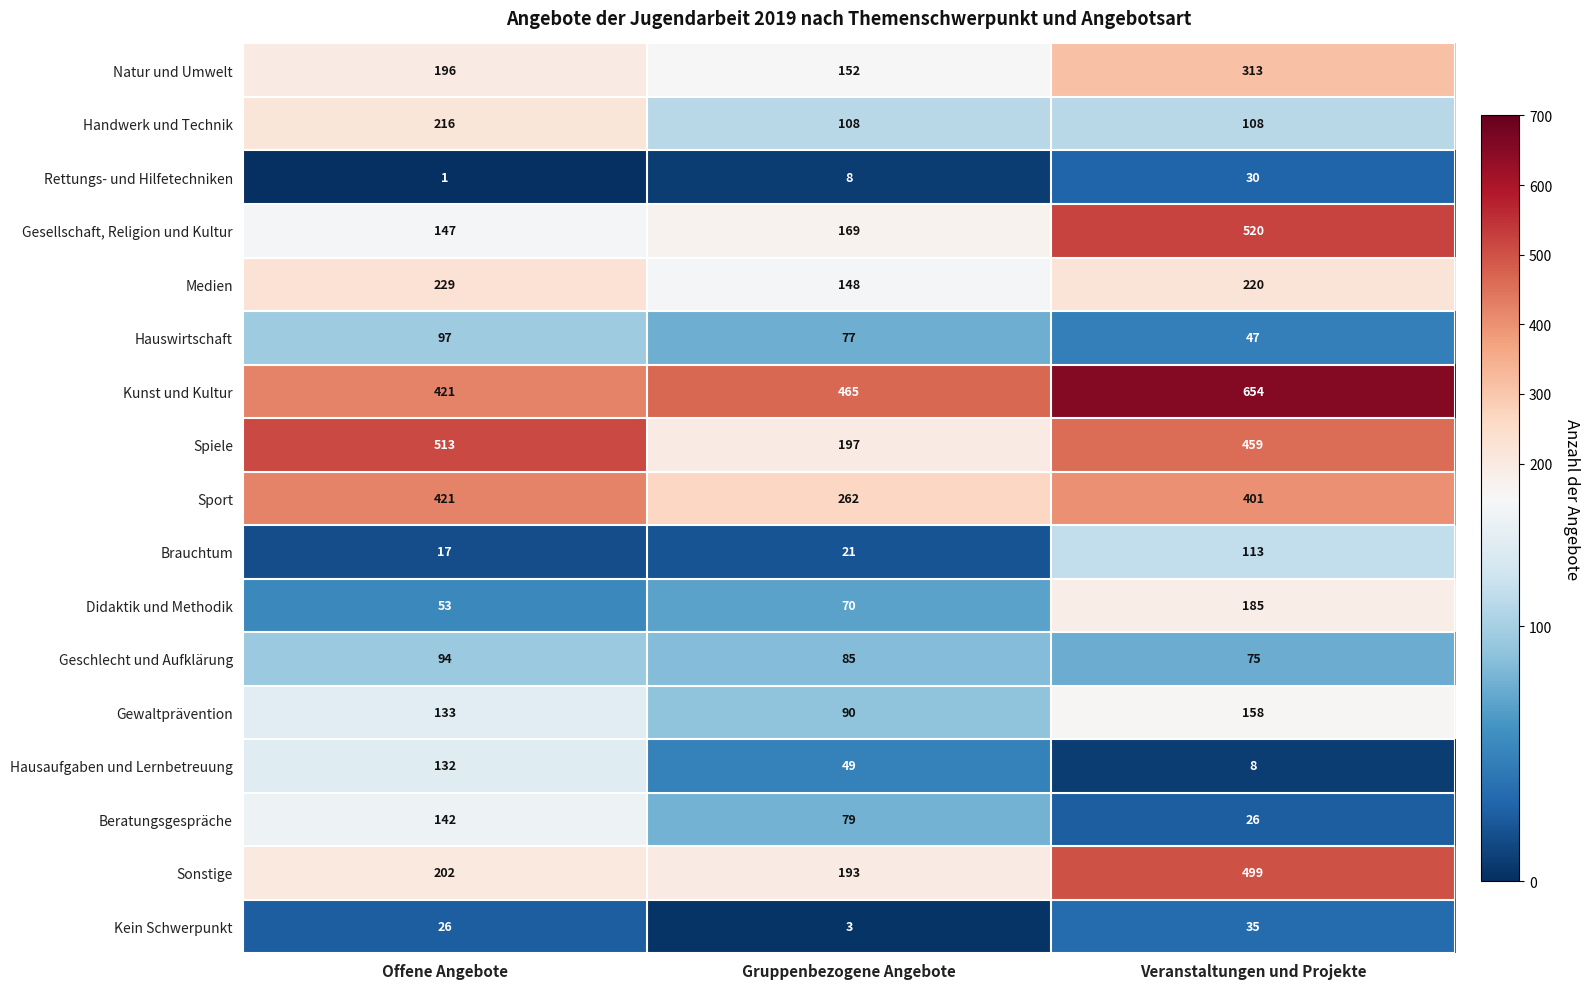

At which label does Gesellschaft, Religion und Kultur reach its peak?

Veranstaltungen und Projekte